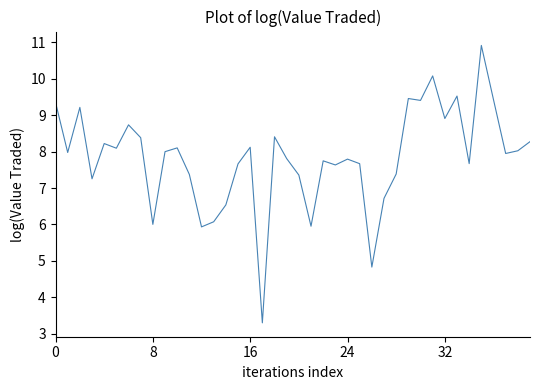

What is the greatest value displayed?

10.9